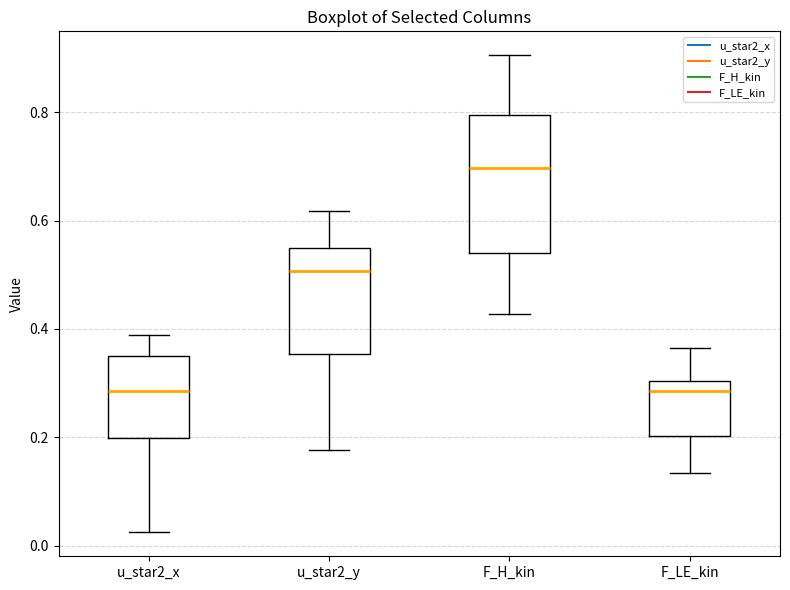

Which box is the tallest, from its lower edge to its upper edge?

F_H_kin